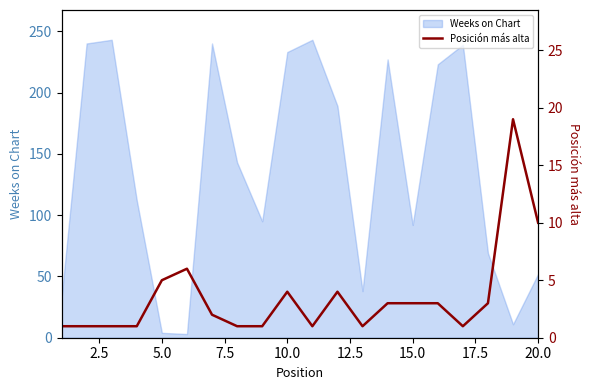

True or false: Weeks on Chart has a value of 92 at 15.0.

True